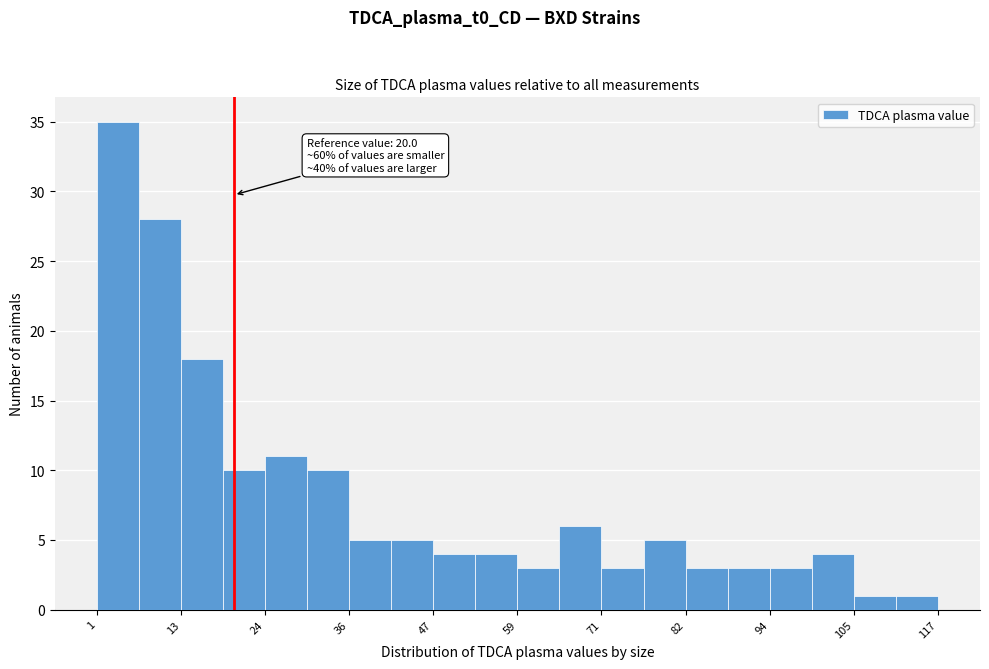

Around what value on the x-axis is the tallest bar? Give the approximate position of its centre, as read against the axis.

4